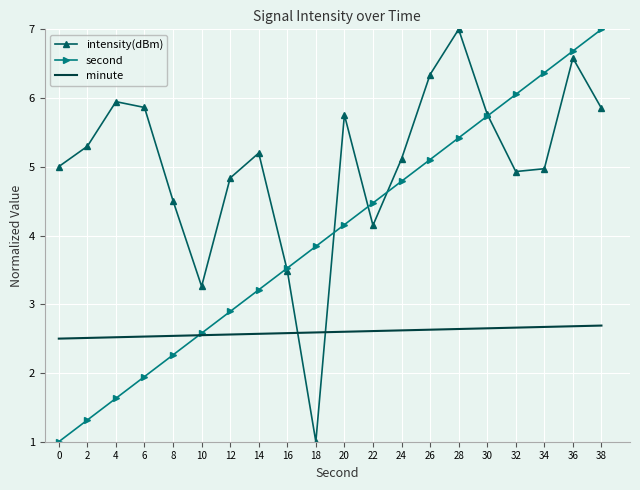

The minute series shows 1.0 at 28. True or false?

False